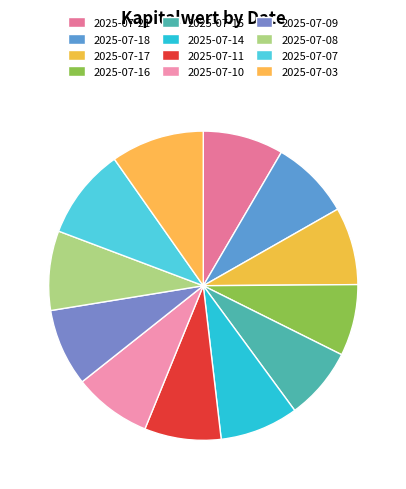

The 2025-07-16 slice represents 7% of the pie. True or false?

True